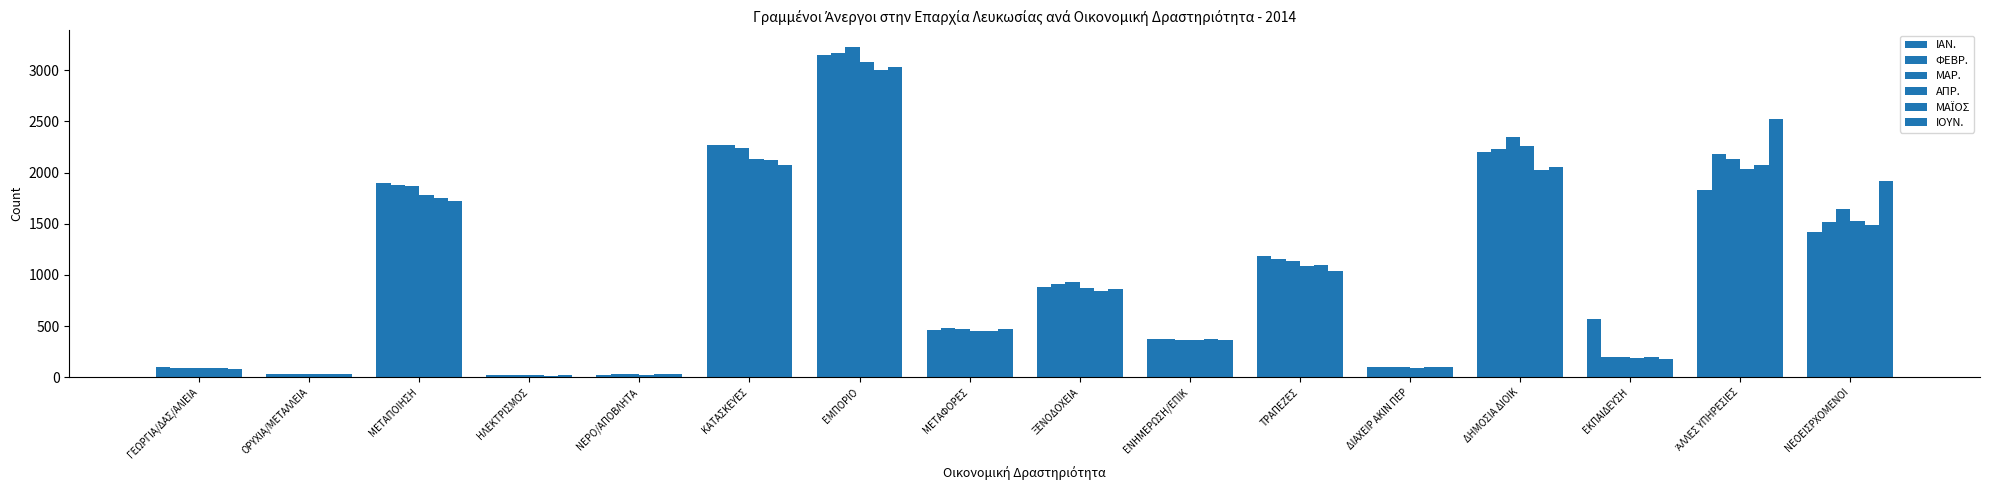

How many distinct data groups are displayed?

6